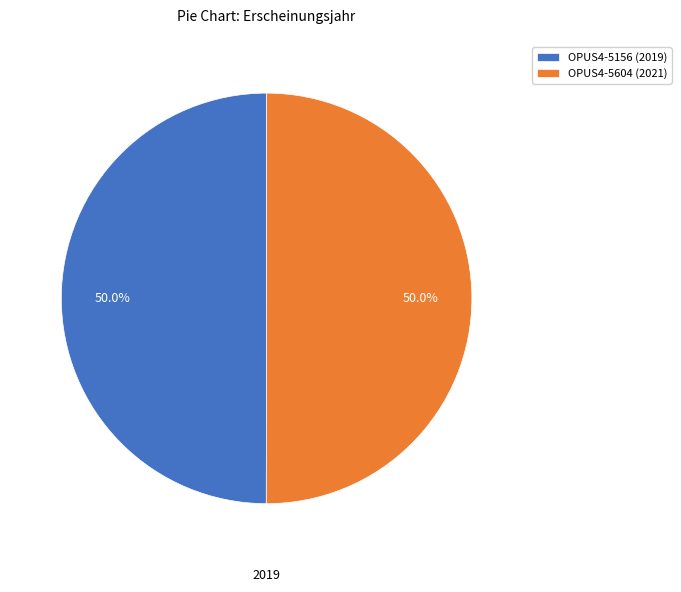

How much of the chart is everything except OPUS4-5156 (2019)?

50.0%